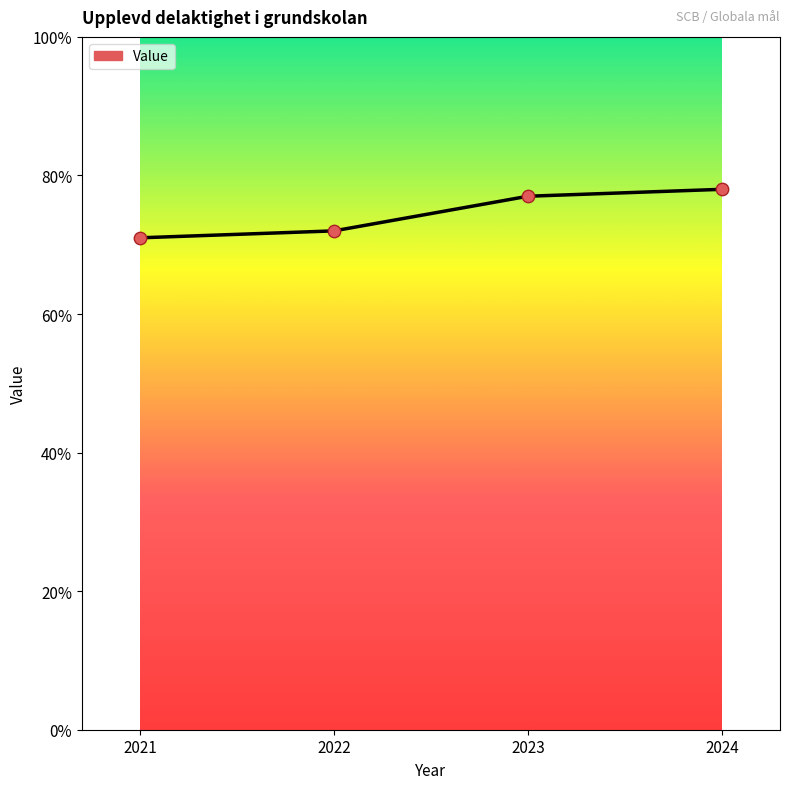

What is the change in value from 2023 to 2024?

+1